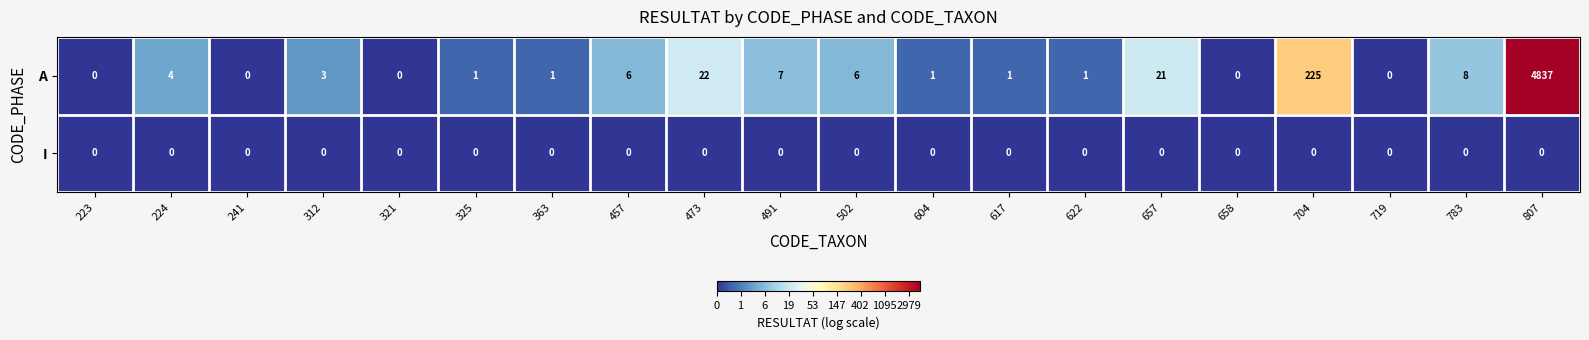

Which series changed the most between 241 and 807?

A